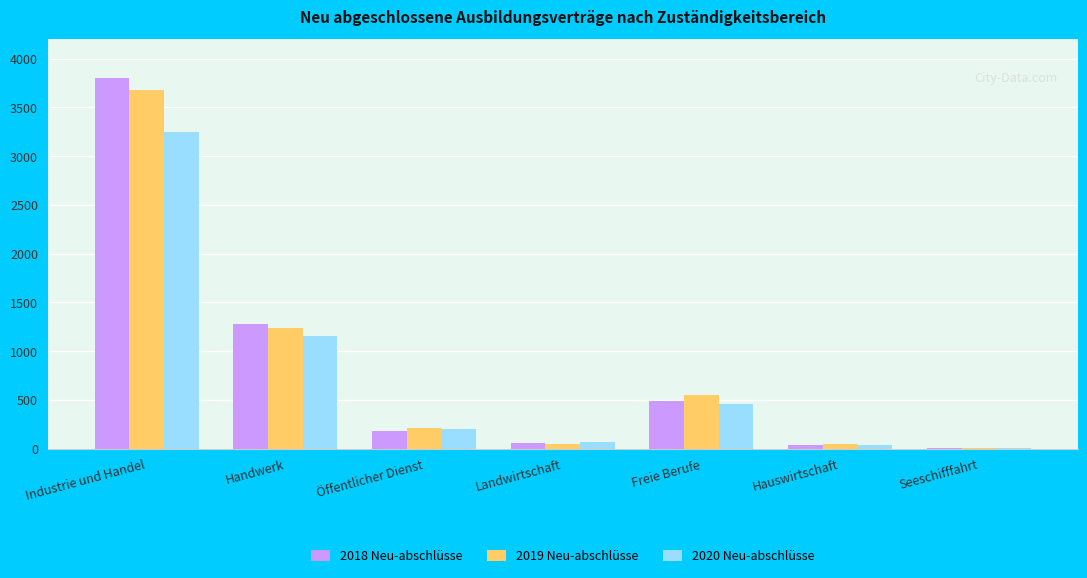

What is the sum of all 2018 Neu-abschlüsse values?

5859